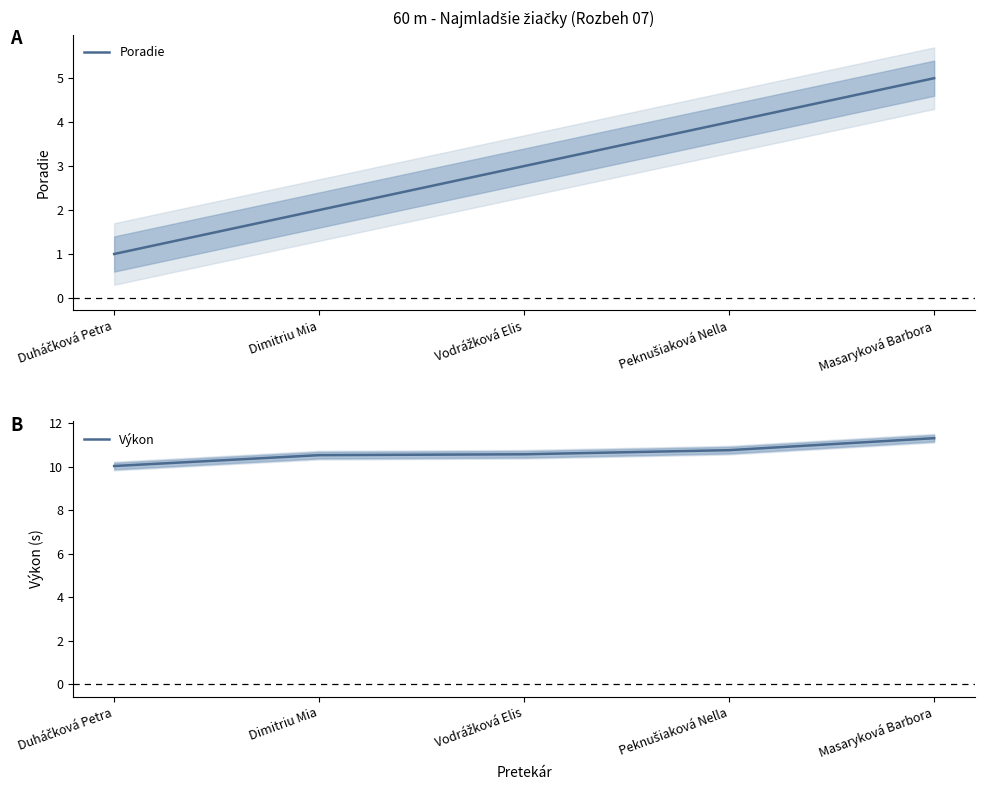

At which category is the sum across all series the highest?

Masaryková Barbora